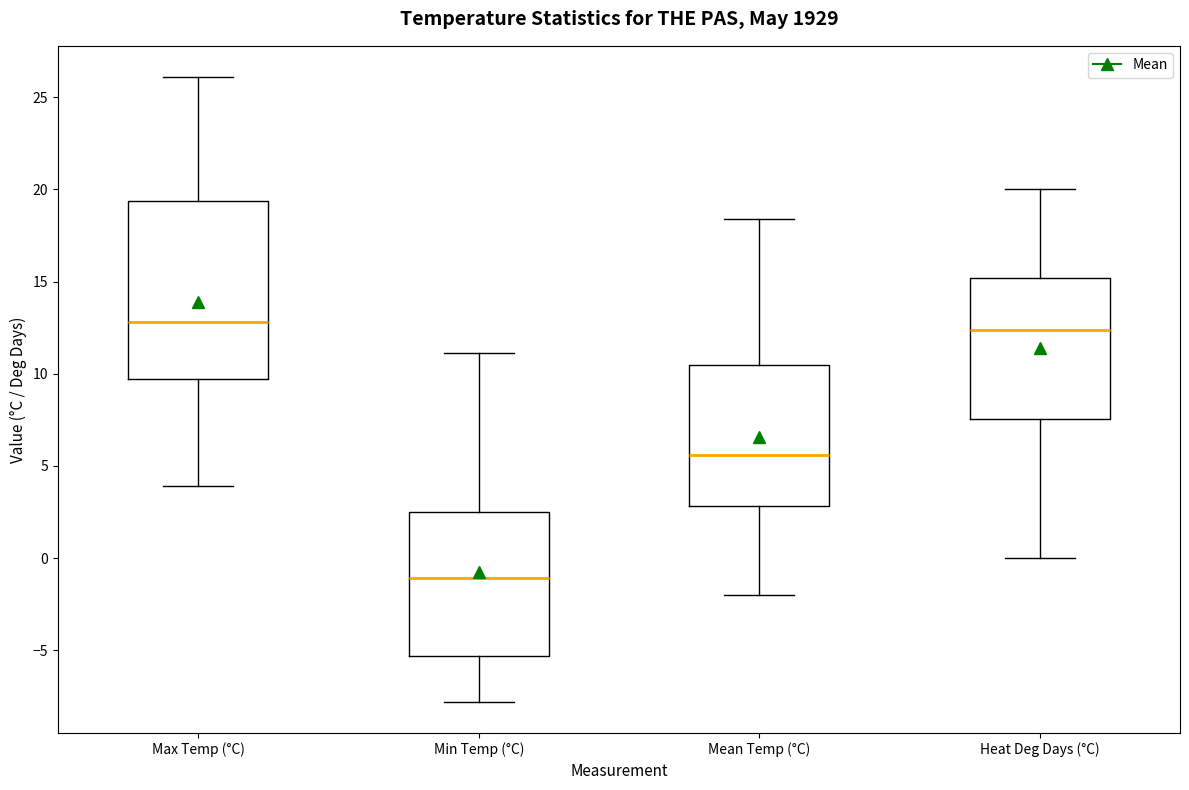

Which box has the lowest median line?

Min Temp (°C)